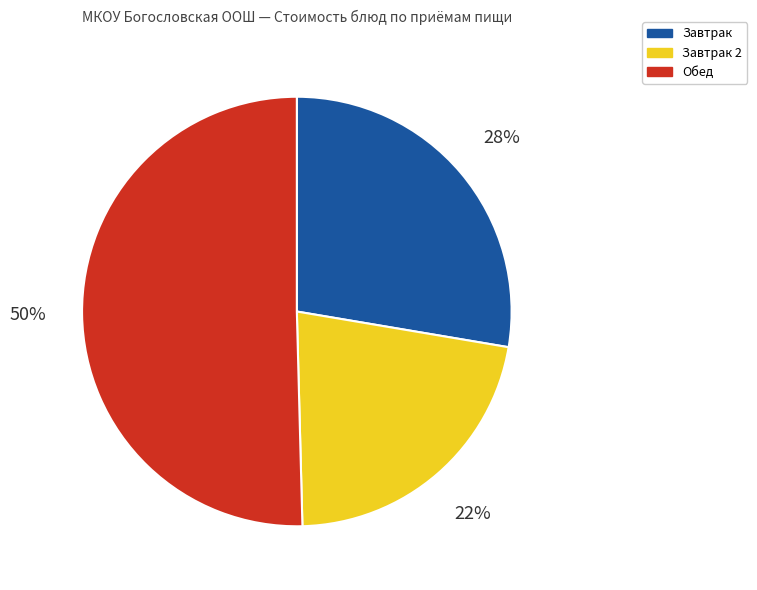

Which category accounts for the majority?

Обед